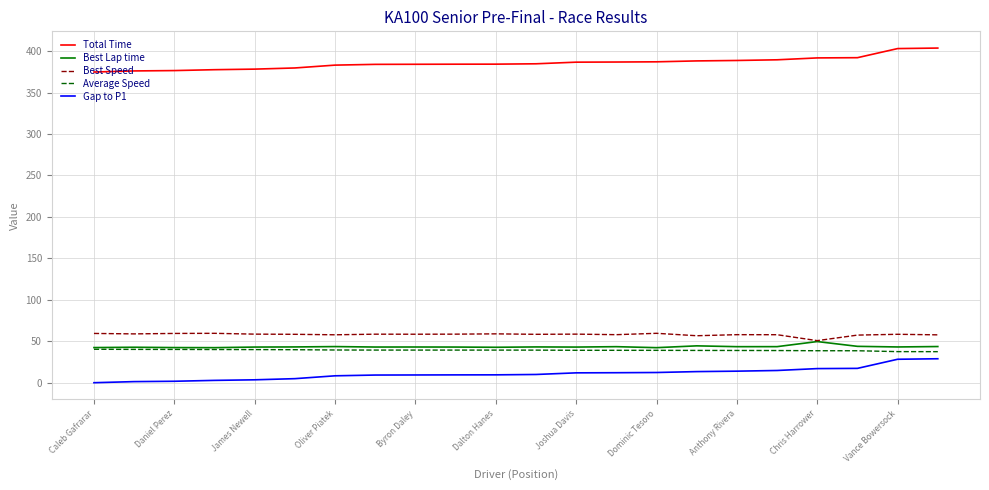

True or false: Best Speed and Total Time intersect in this chart.

False